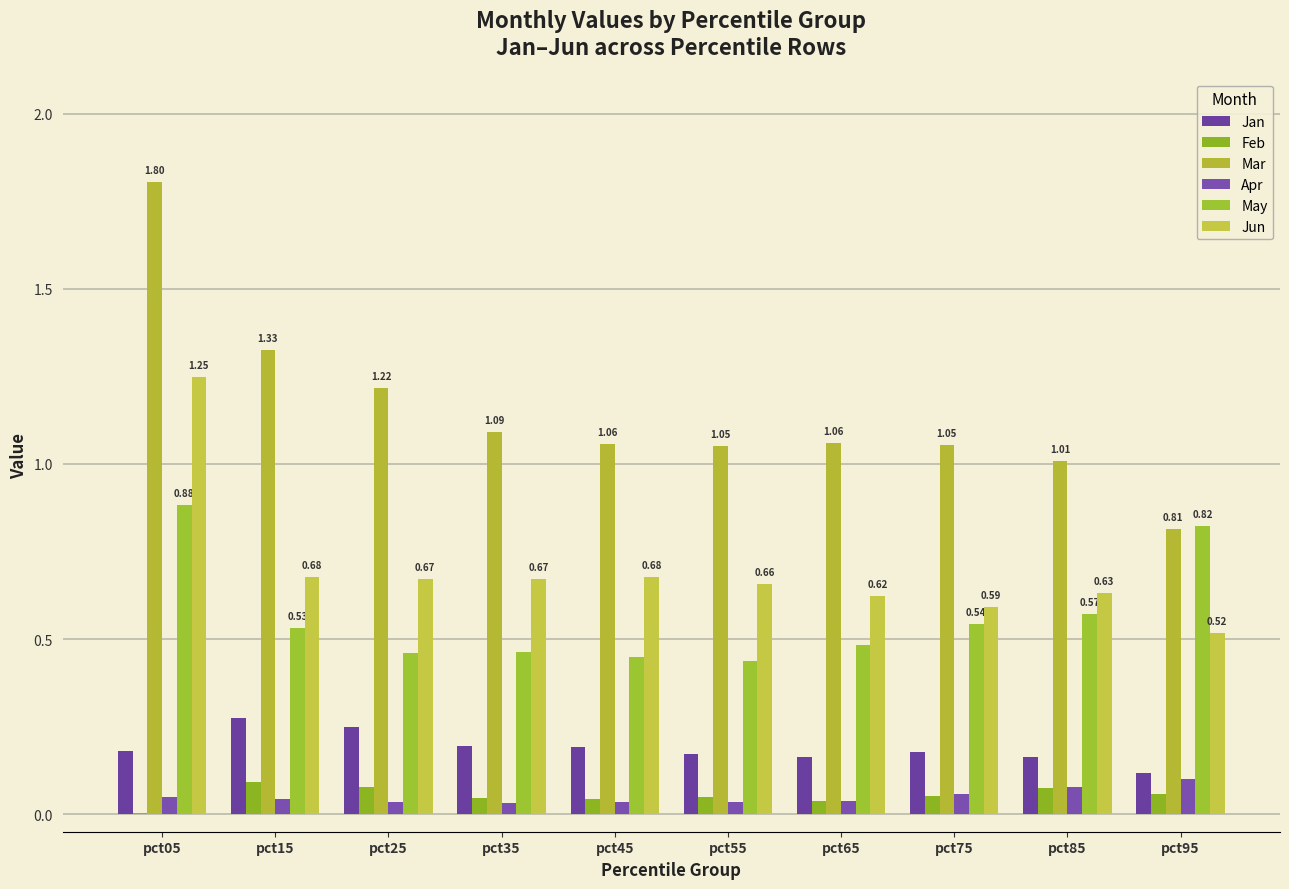

At which label does Mar first exceed 1?

pct05